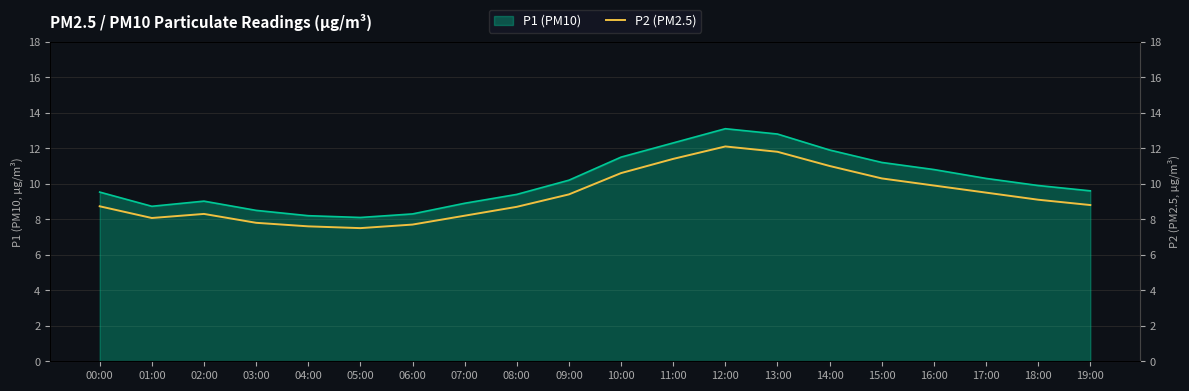

Where is the data nearest to the value 9?

18:00